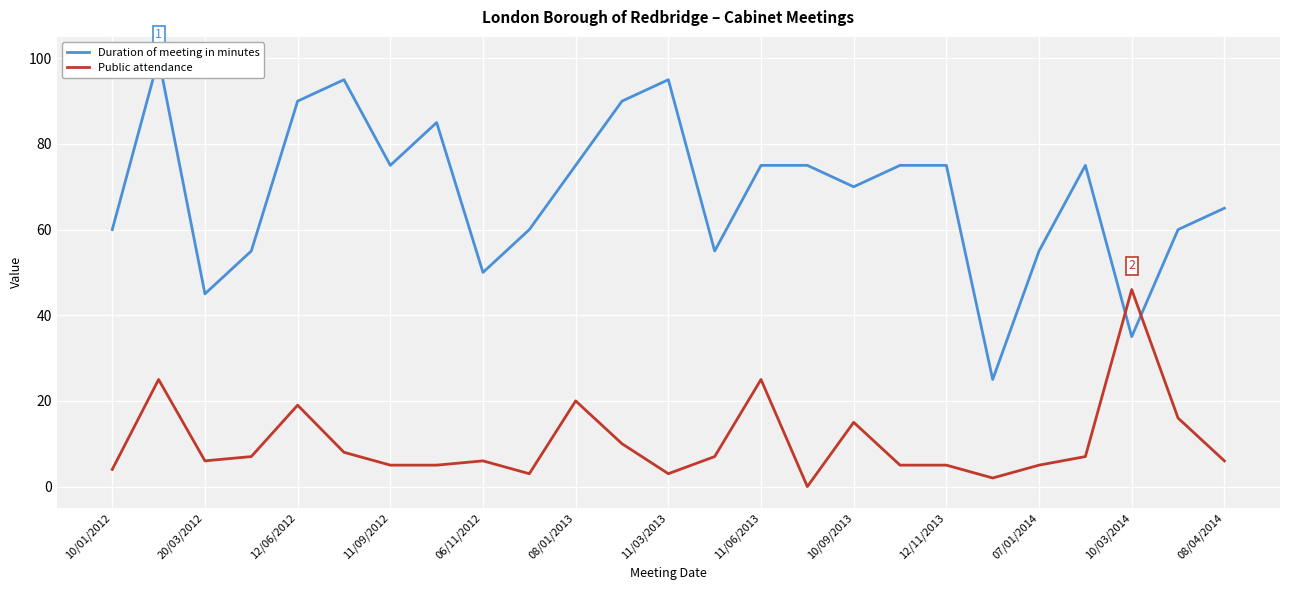

What is the greatest value displayed?

100